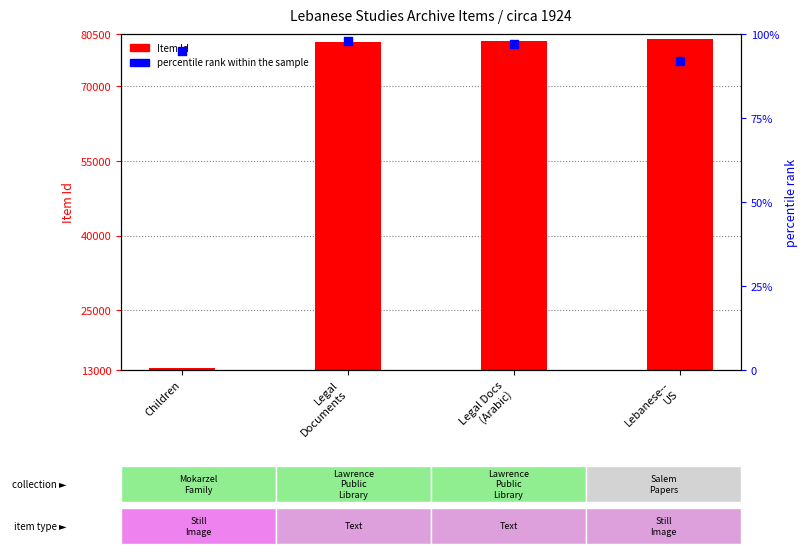

At which category is the sum across all series the highest?

Lebanese--
US